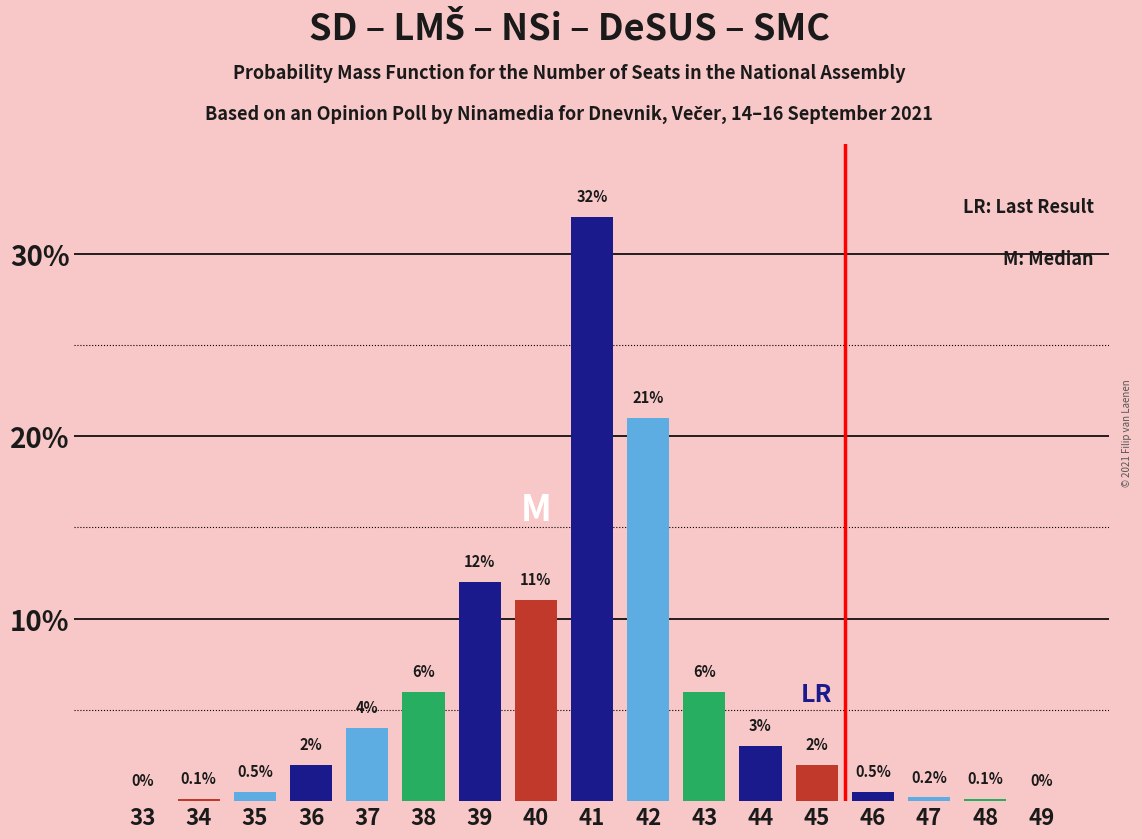

Reading left to right, extract all data points from this chart.

33=0.0	34=0.1	35=0.5	36=2.0	37=4.0	38=6.0	39=12.0	40=11.0	41=32.0	42=21.0	43=6.0	44=3.0	45=2.0	46=0.5	47=0.2	48=0.1	49=0.0